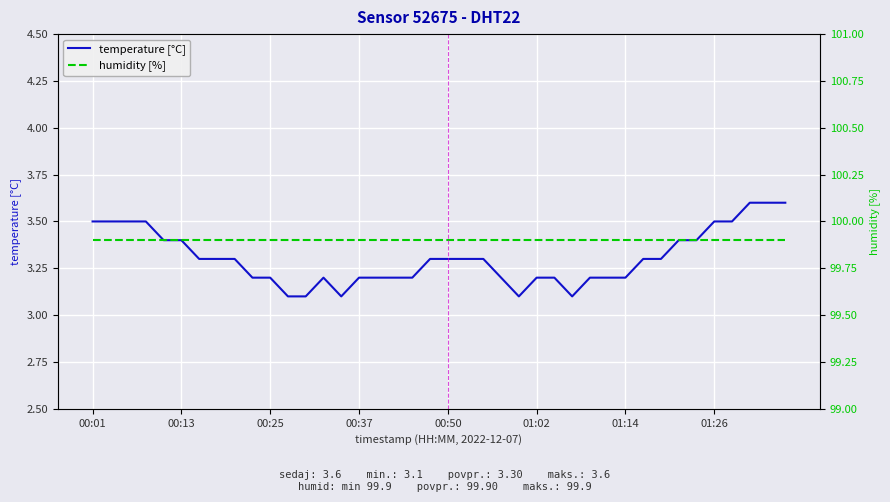

Is it true that humidity [%] equals 5.9 at 31?

False